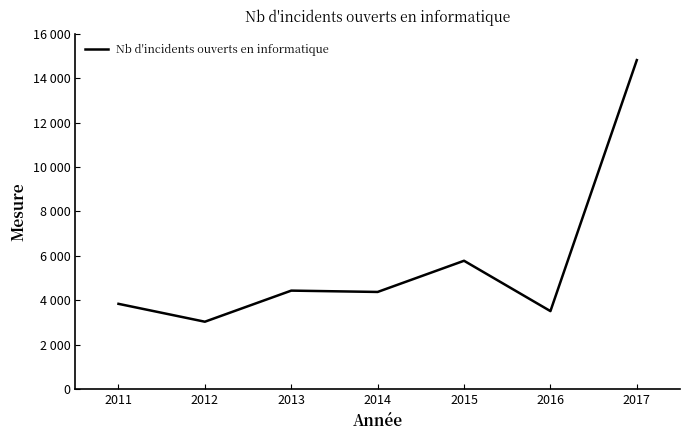

What is the value of the 4th point from the left?

4383